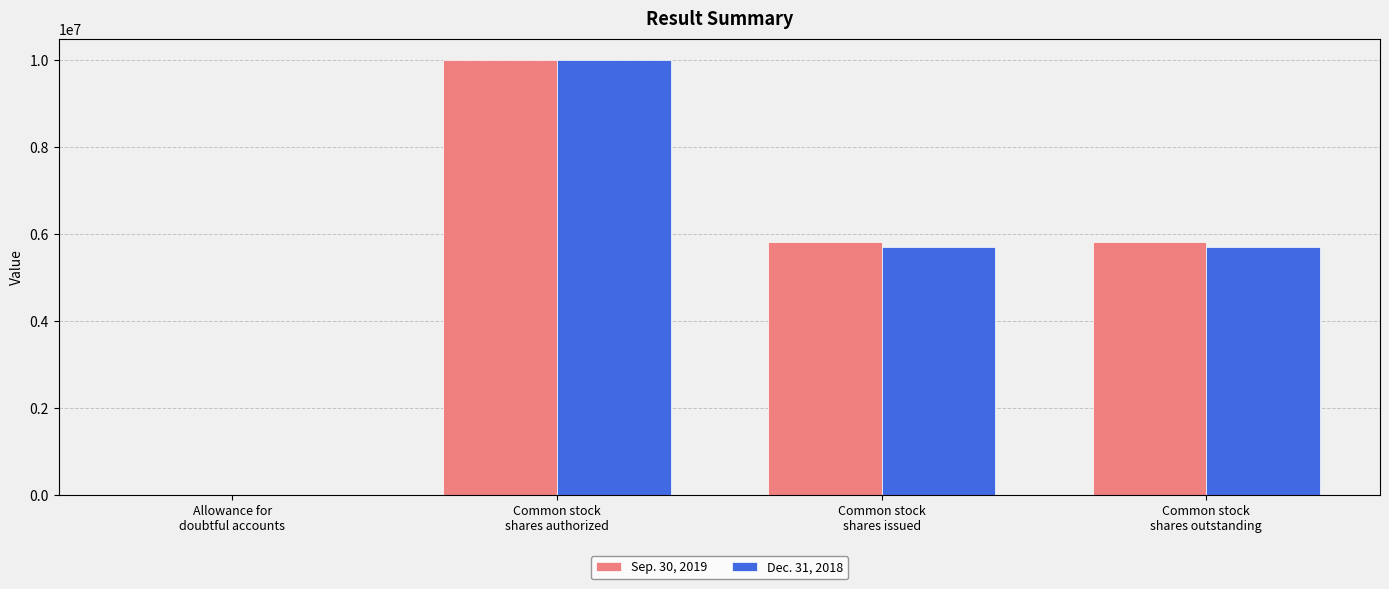

How many series are shown in this chart?

2